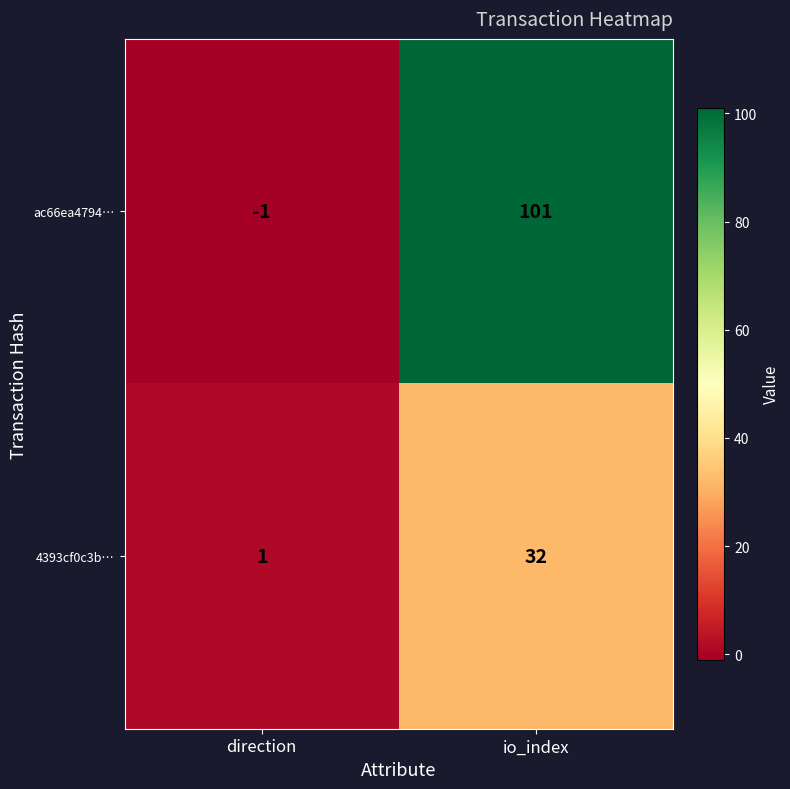

How many categories are shown in the chart?

2